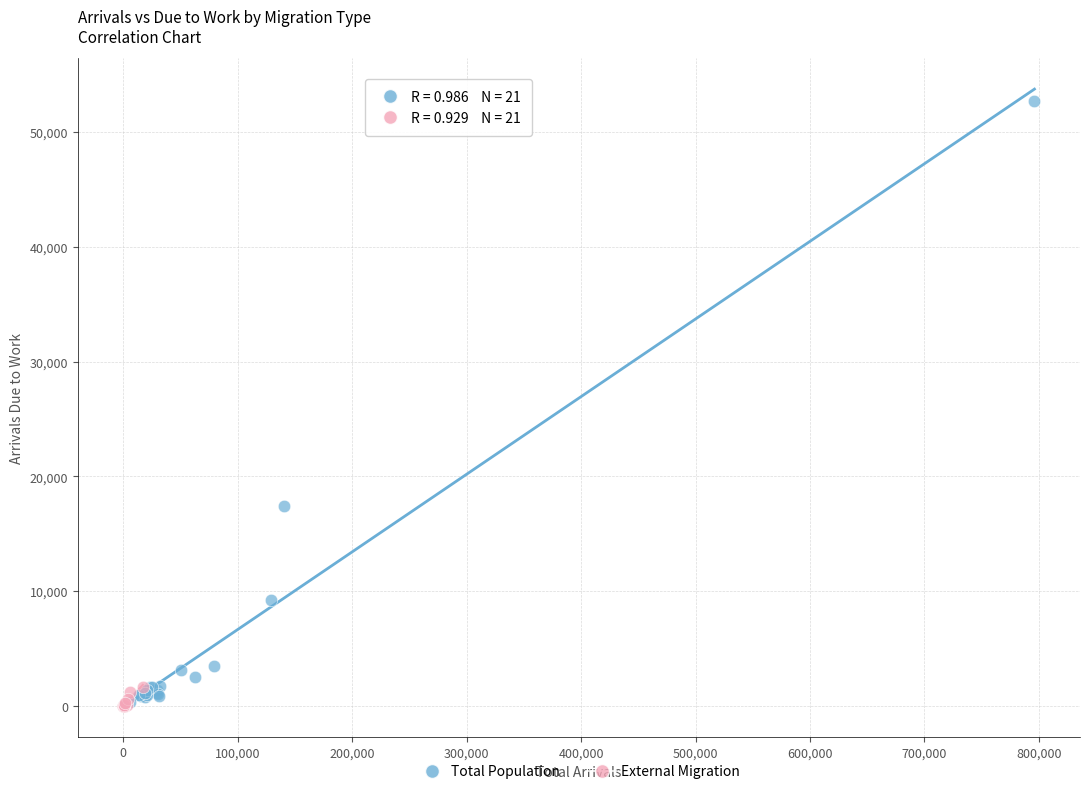

Which series has the widest spread of Y values?

Total Population